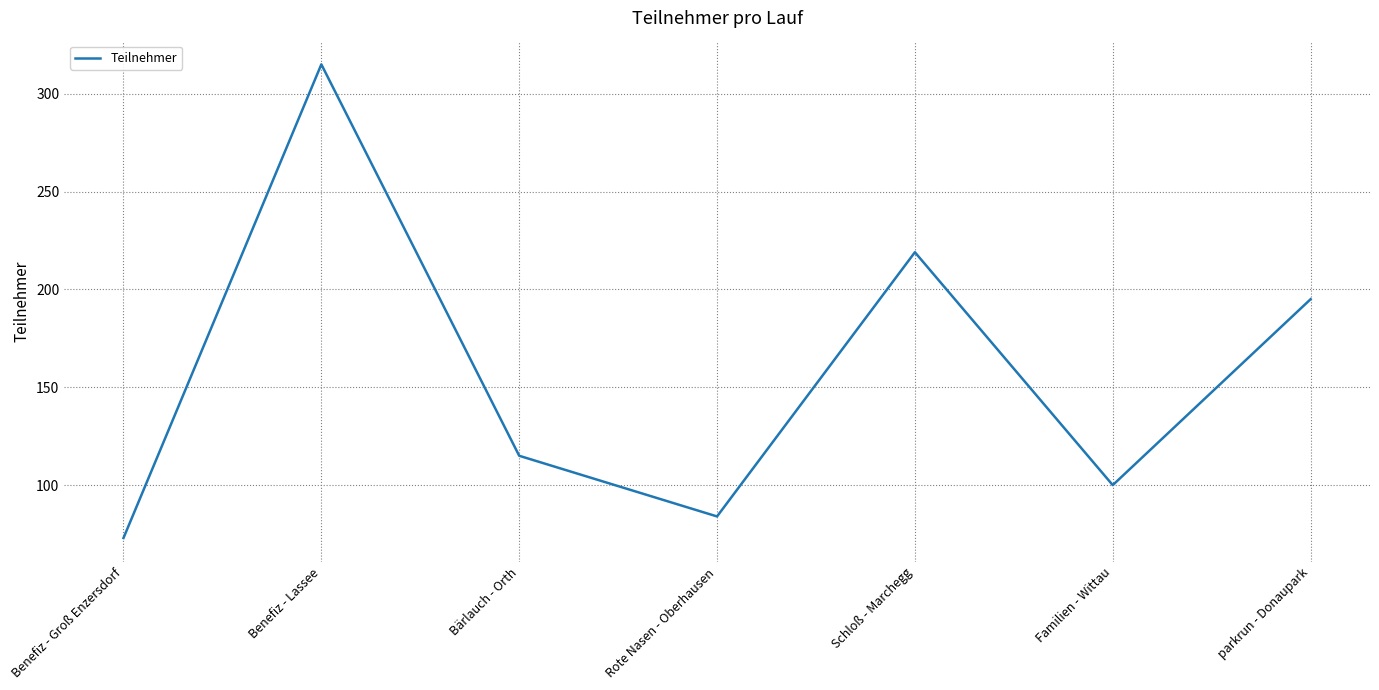

Where does the data first go above 115?

Benefiz - Lassee